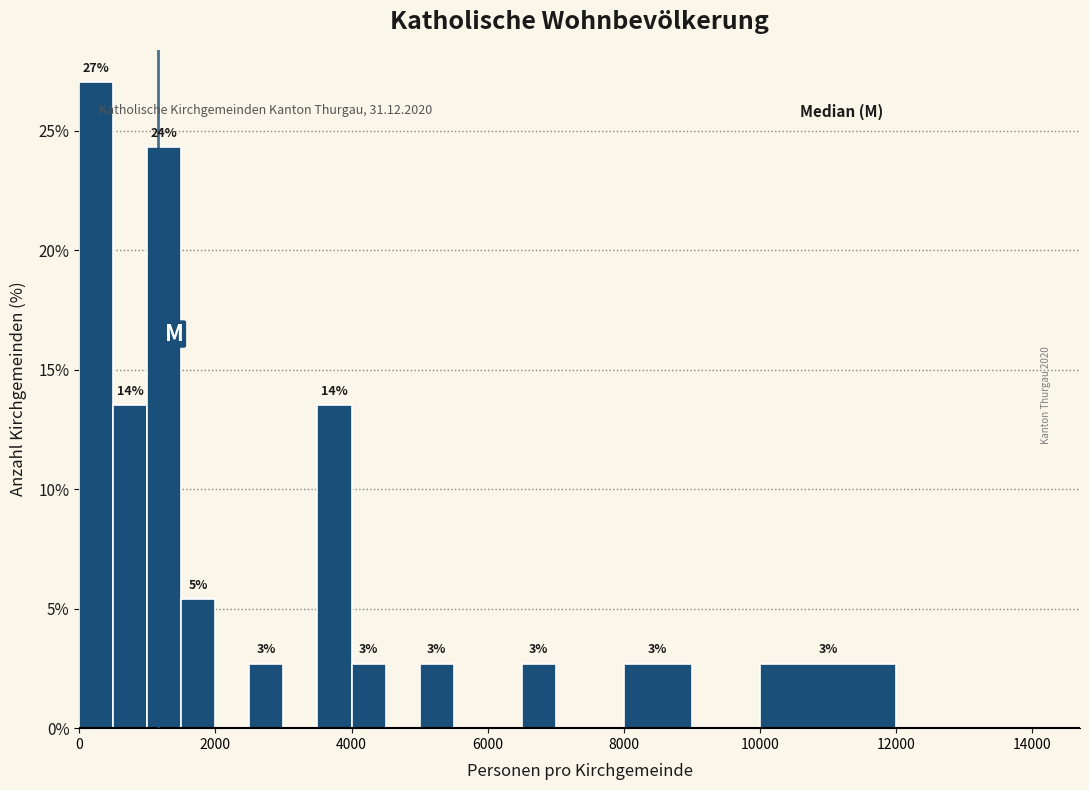

Around what value on the x-axis is the tallest bar? Give the approximate position of its centre, as read against the axis.

200